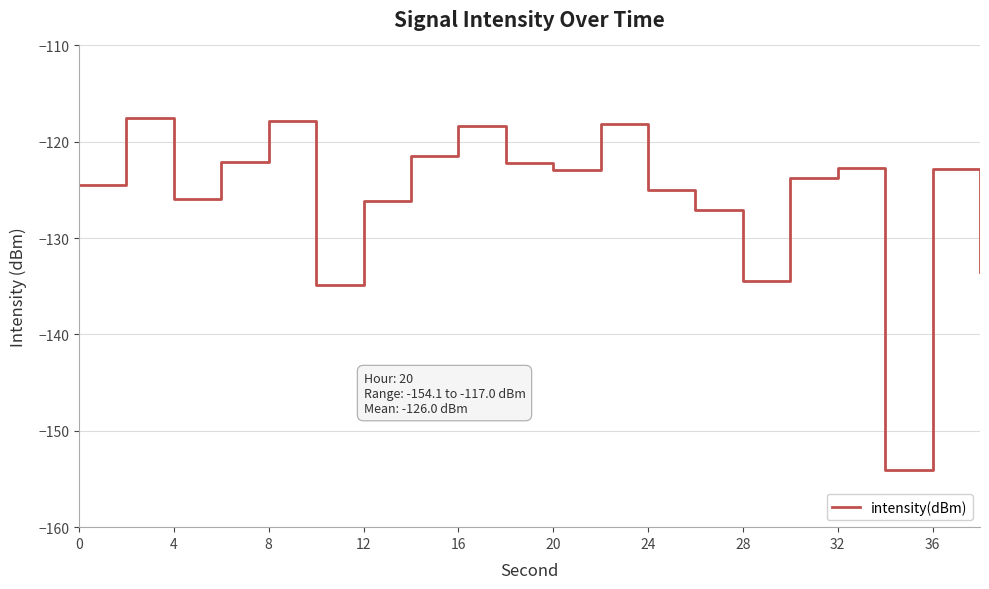

What is the greatest value displayed?

-117.5